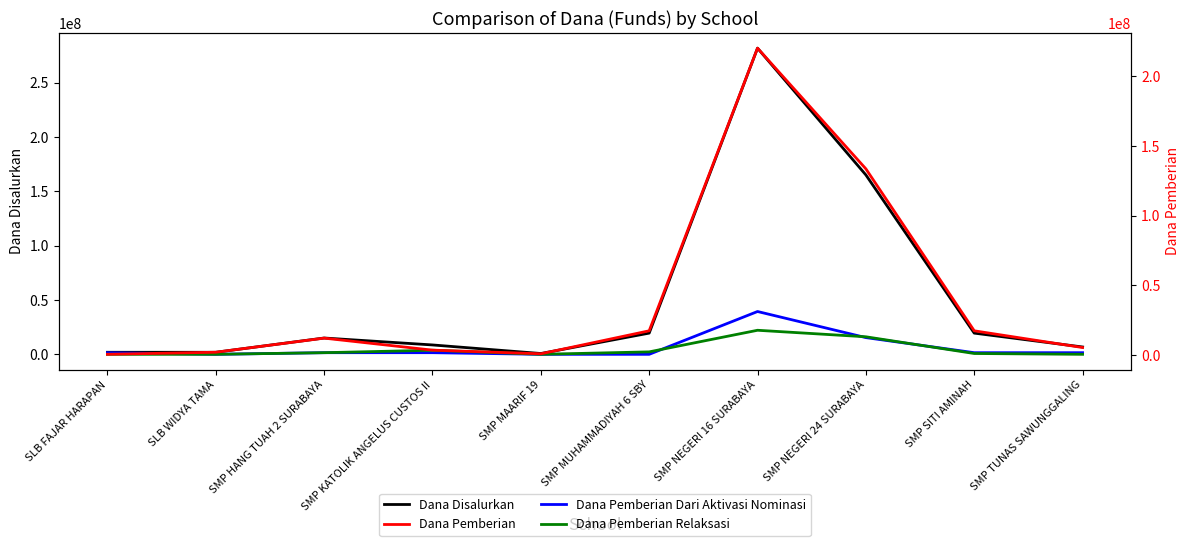

Is this an area chart (filled region under the line)?

No